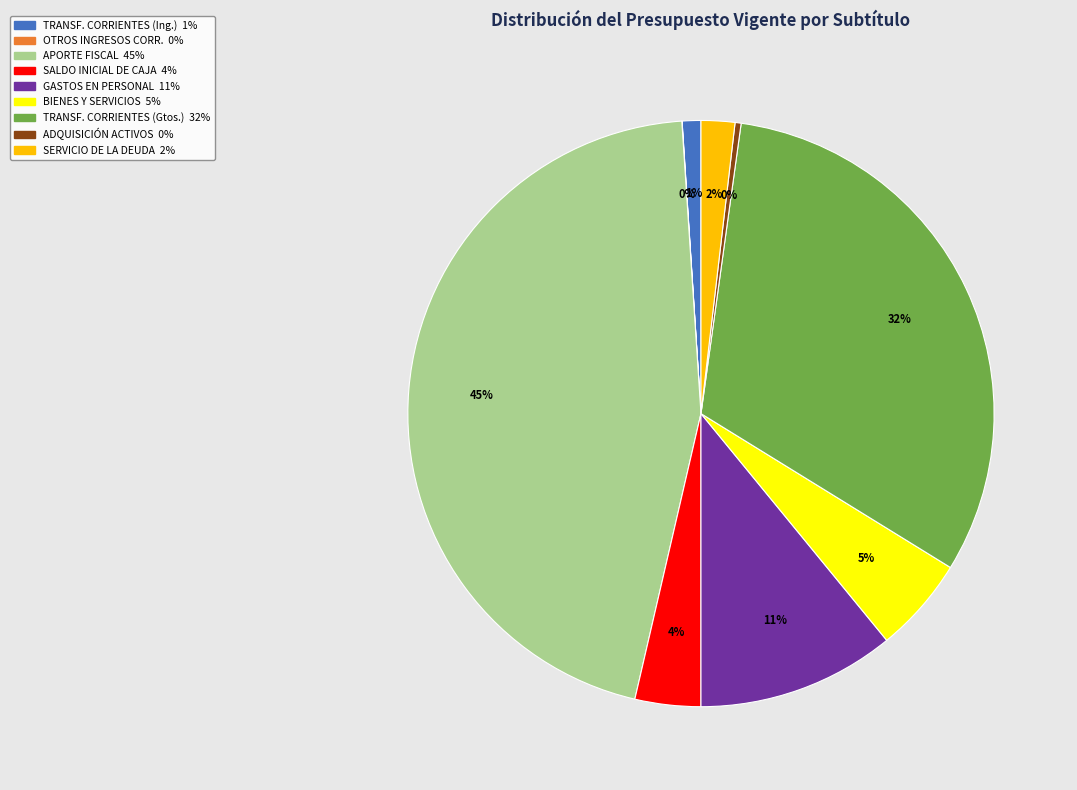

Is there any slice that represents more than half of the pie?

No